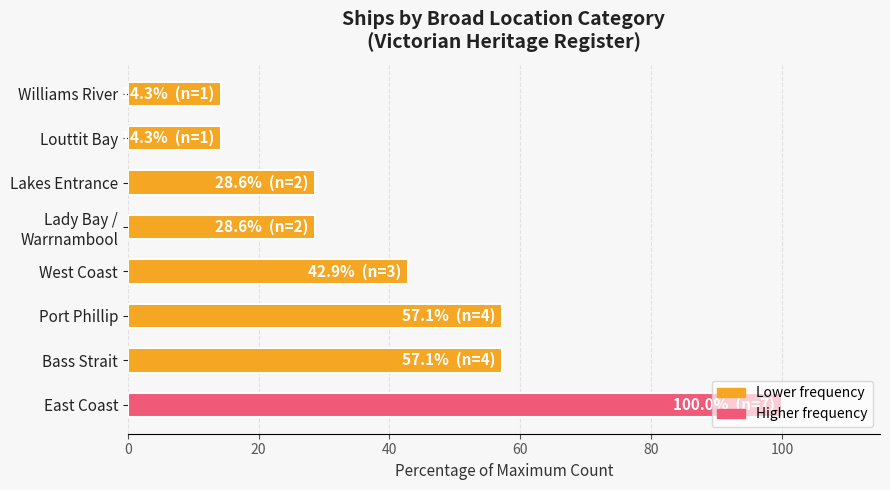

Is it true that the value at West Coast is 27.5?

False